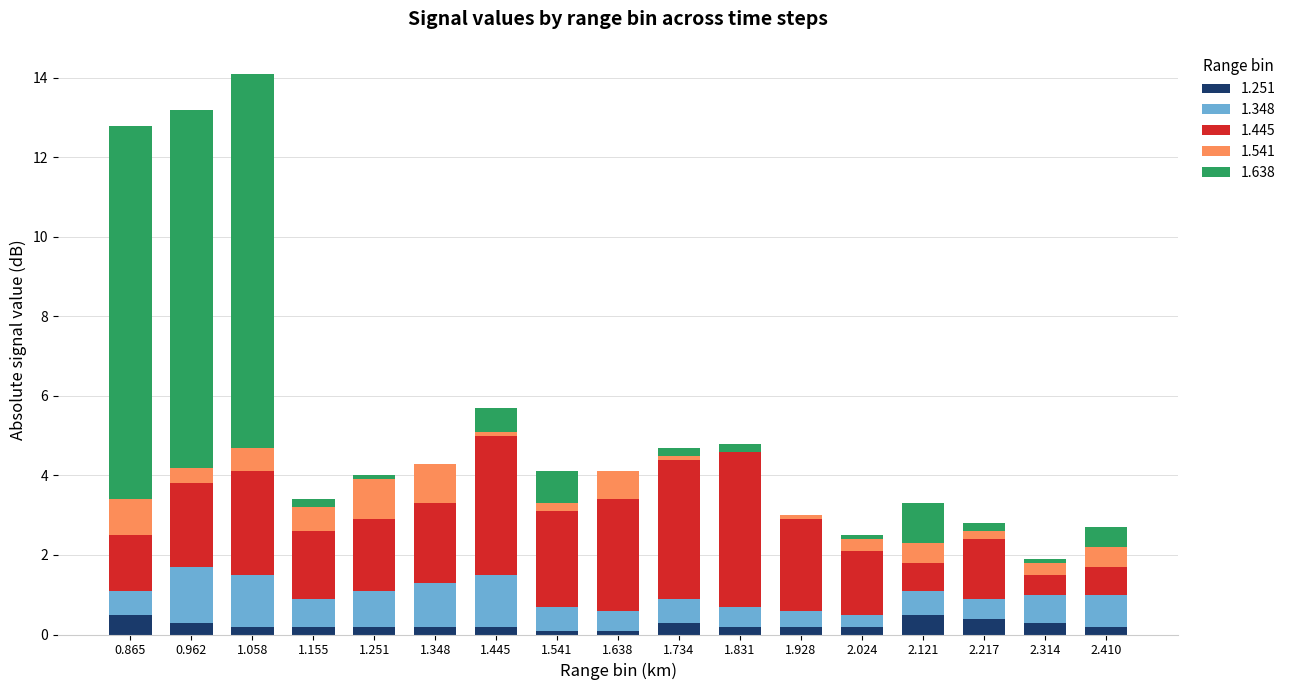

True or false: 1.251 has a value of 0.3 at 0.962.

True